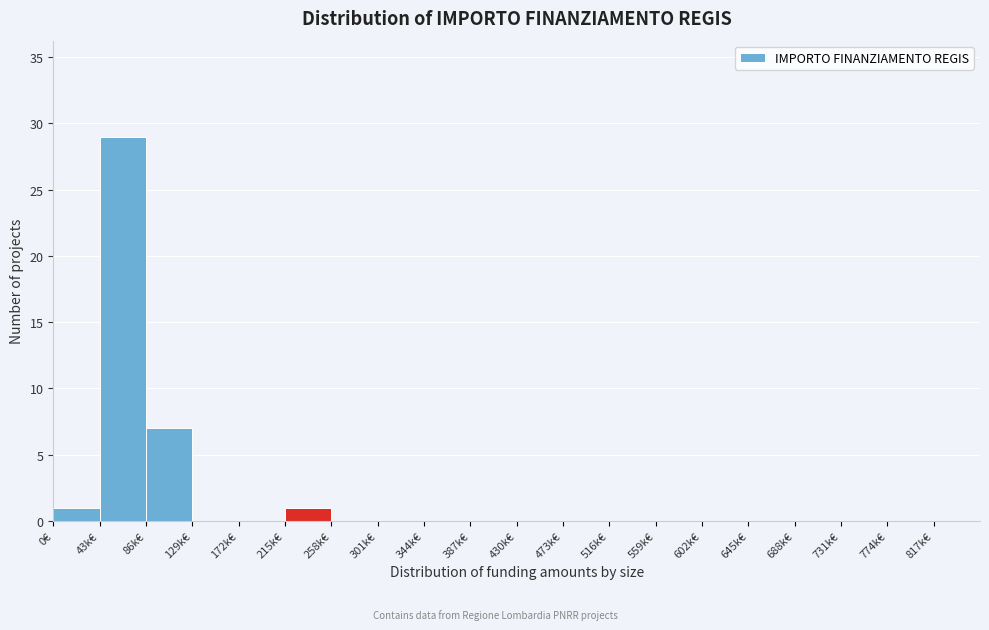

Reading left to right, extract all data points from this chart.

0€=1	43k€=29	86k€=7	129k€=0	172k€=0	215k€=1	258k€=0	301k€=0	344k€=0	387k€=0	430k€=0	473k€=0	516k€=0	559k€=0	602k€=0	645k€=0	688k€=0	731k€=0	774k€=0	817k€=0